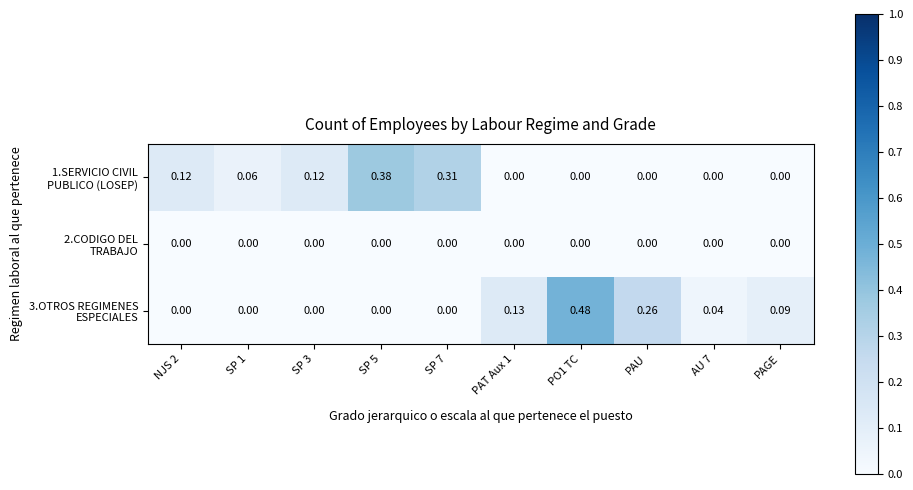

How many series are shown in this chart?

3